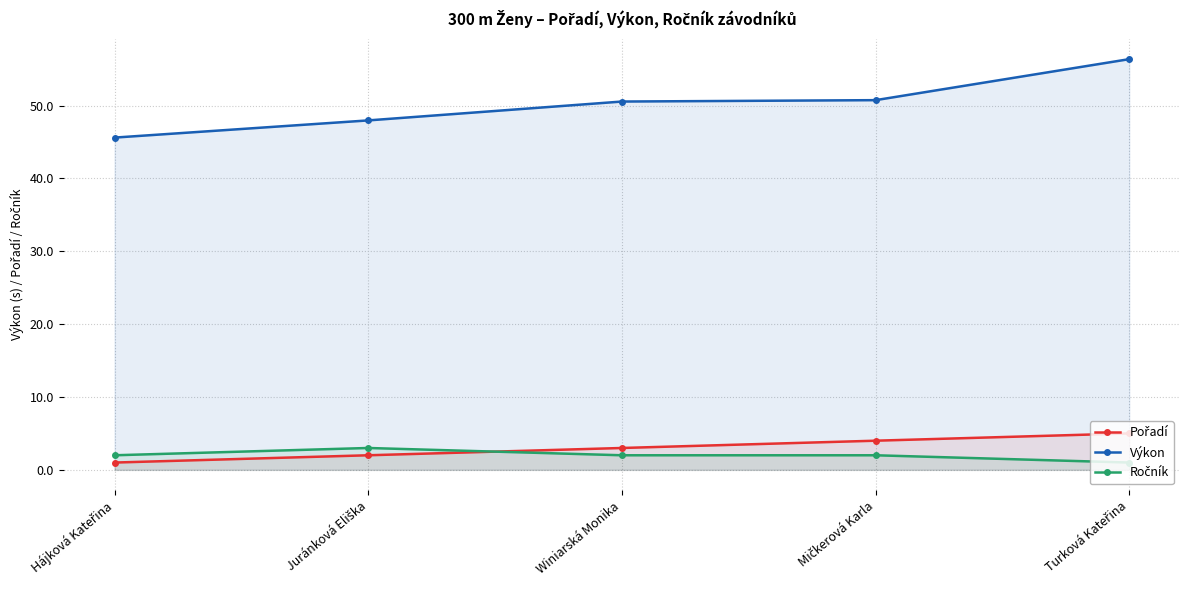

What is the highest value of the Výkon series?

56.4